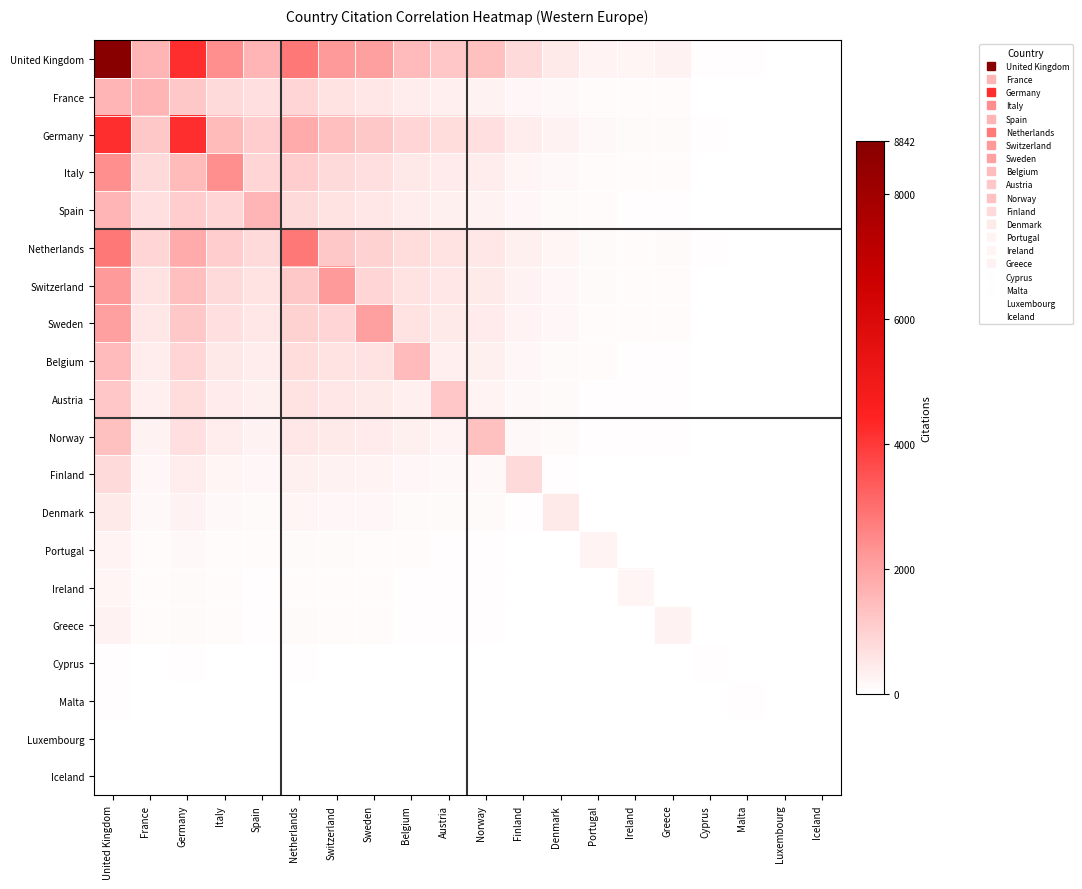

Which series has the largest total across all categories?

United Kingdom